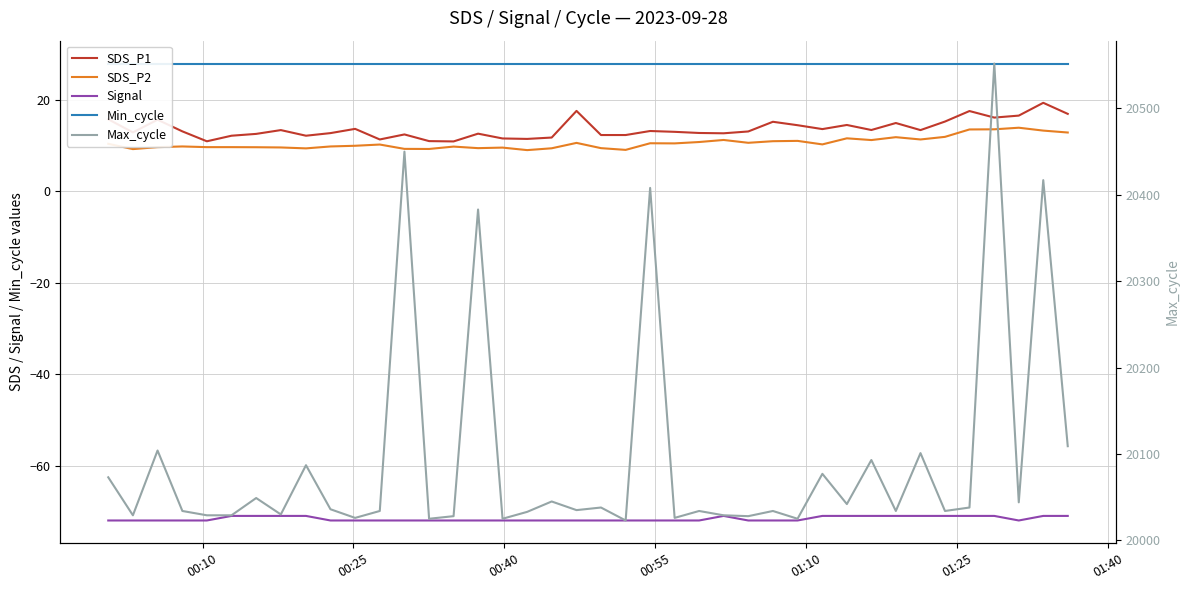

How many data points does each series have?

40